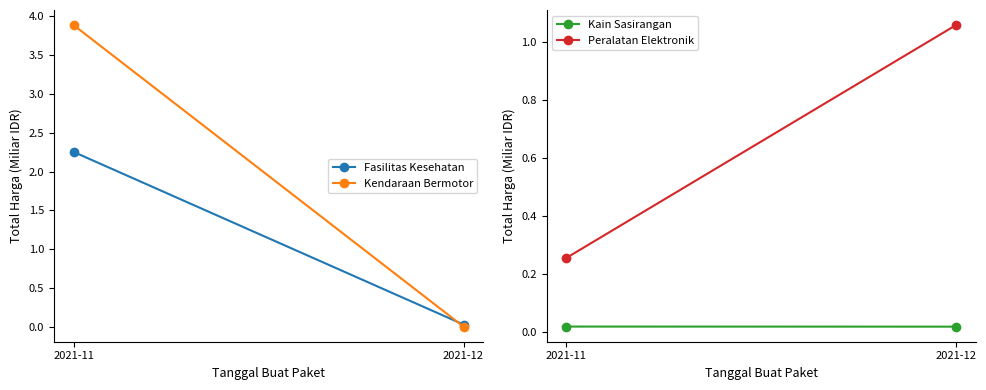

Count the Kain Sasirangan values in the range 0 to 1.

2